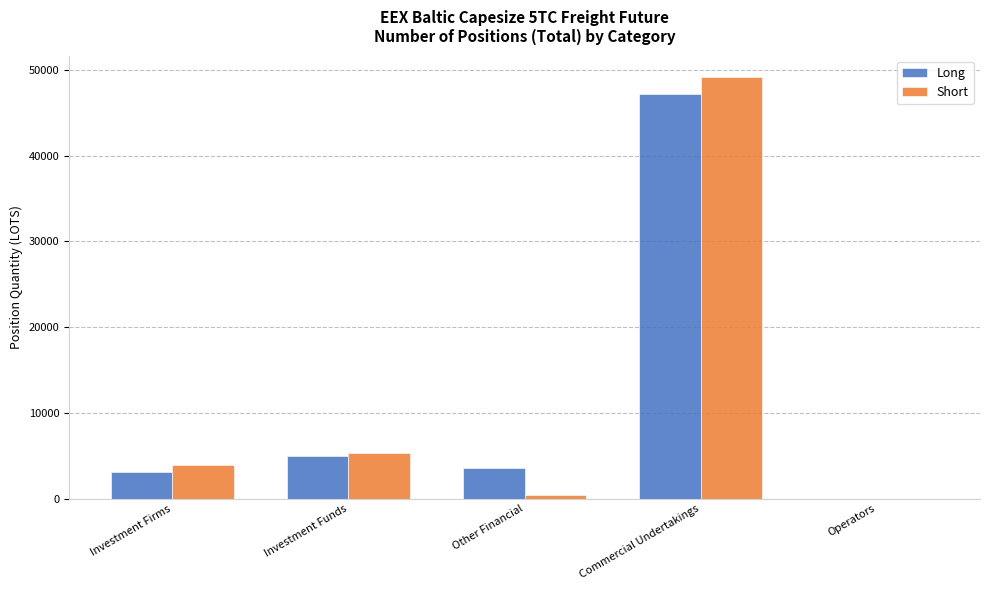

Which series changed the most between Investment Firms and Other Financial?

Short